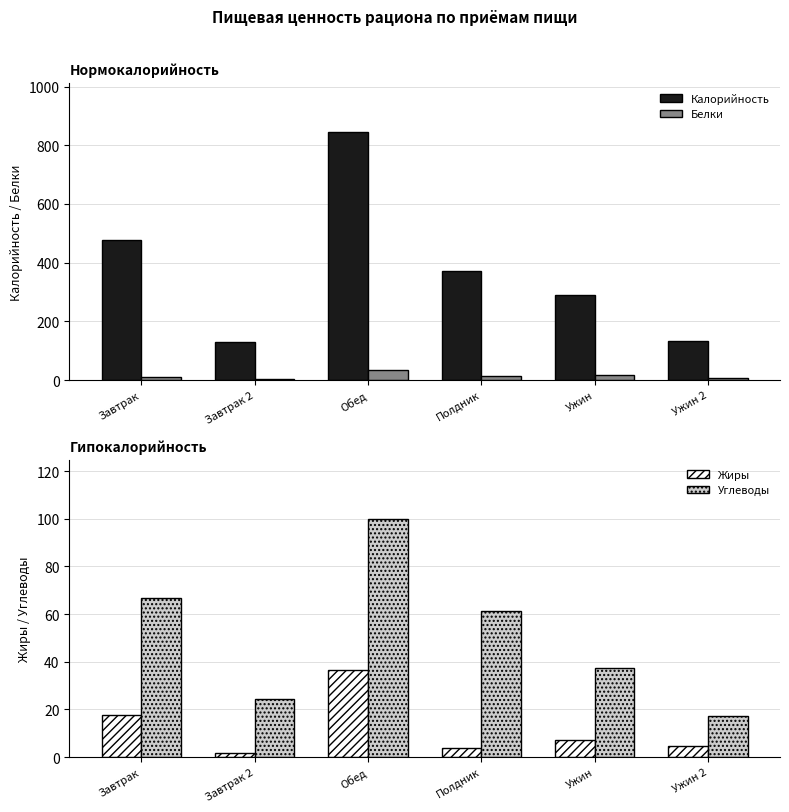

How many data points does each series have?

6